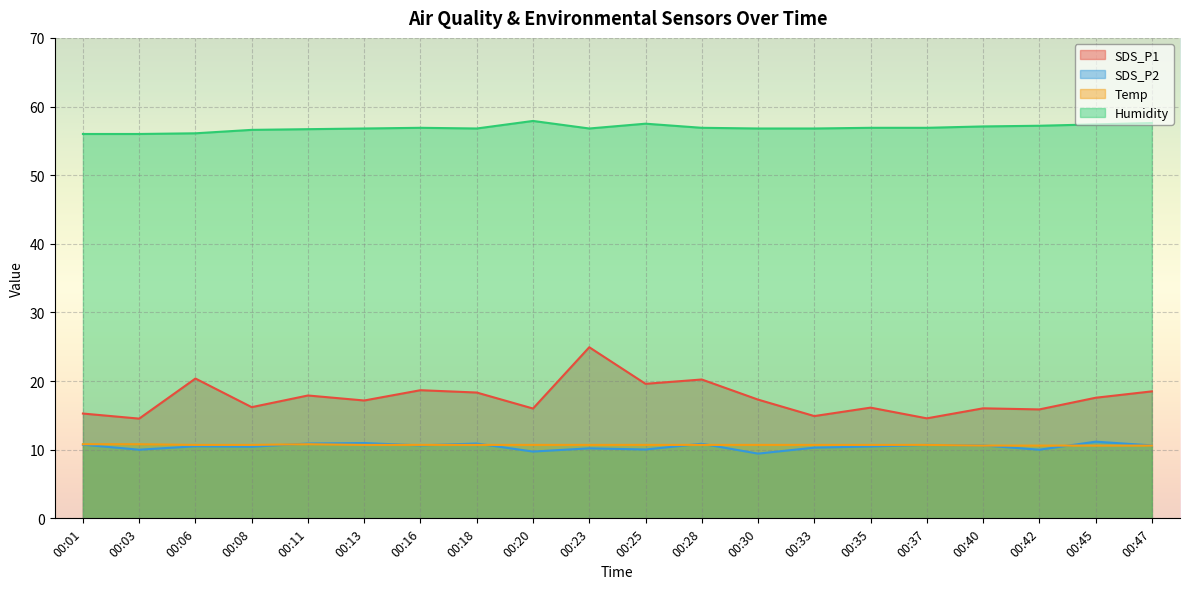

What are all the series names shown in the legend?

SDS_P1, SDS_P2, Temp, Humidity